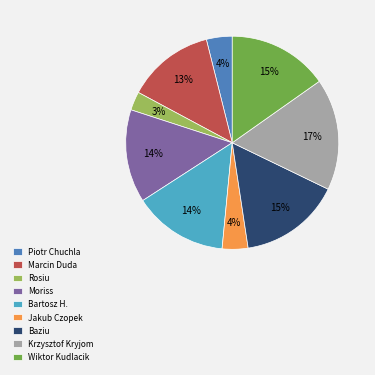

Is it true that Marcin Duda is 5% of the pie?

False